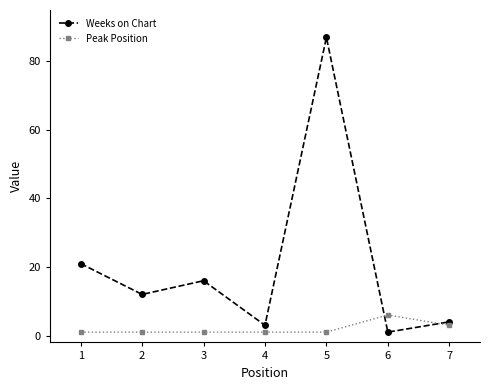

Does the chart have visible grid lines?

No